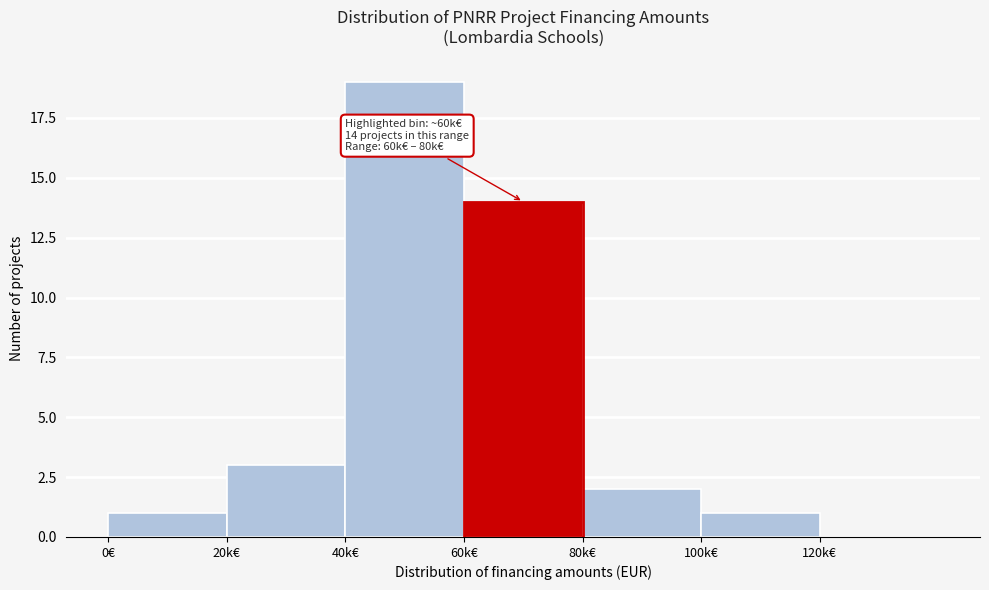

Reading left to right, what are all the values shown in this chart?

0€=1	20k€=3	40k€=19	60k€=14	80k€=2	100k€=1	120k€=0